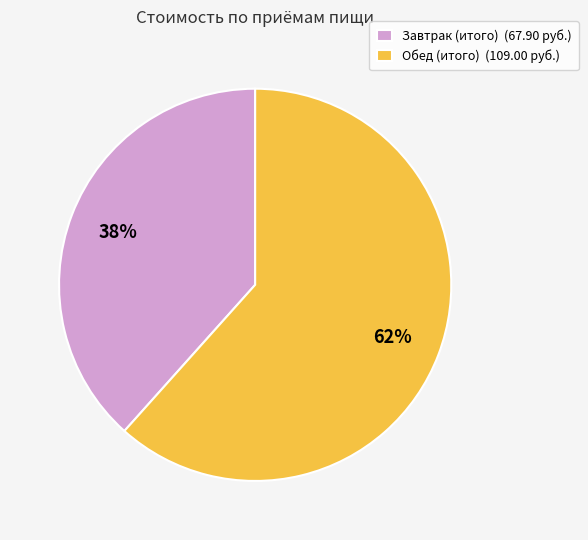

The Обед (итого) slice represents 62% of the pie. True or false?

True